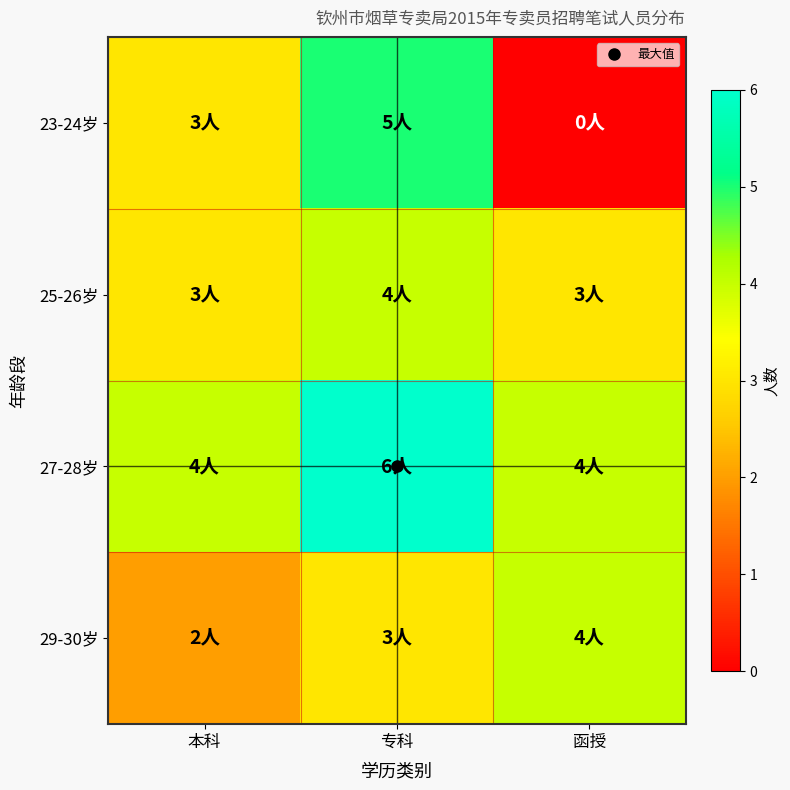

Reading left to right, extract all data points from this chart.

23-24岁: 本科=3	专科=5	函授=0
25-26岁: 本科=3	专科=4	函授=3
27-28岁: 本科=4	专科=6	函授=4
29-30岁: 本科=2	专科=3	函授=4